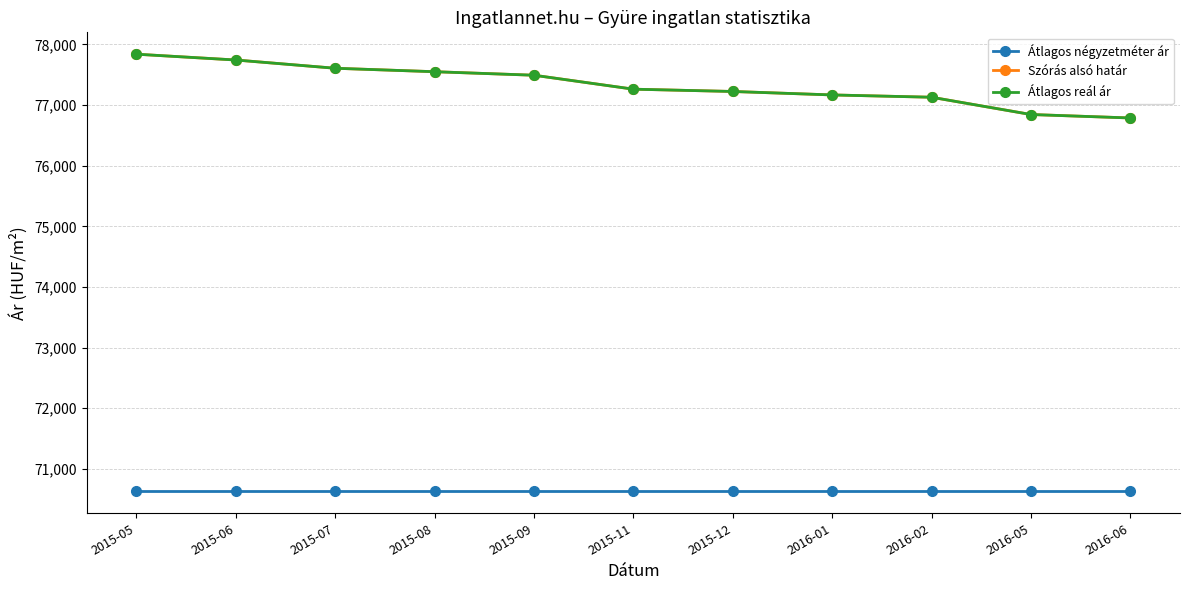

Reading left to right, transcribe all the data shown in this chart.

Átlagos négyzetméter ár: 2015-05=70628	2015-06=70628	2015-07=70628	2015-08=70628	2015-09=70628	2015-11=70628	2015-12=70628	2016-01=70628	2016-02=70628	2016-05=70628	2016-06=70628
Szórás alsó határ: 2015-05=77840	2015-06=77744	2015-07=77608	2015-08=77551	2015-09=77493	2015-11=77263	2015-12=77225	2016-01=77168	2016-02=77130	2016-05=76845	2016-06=76788
Átlagos reál ár: 2015-05=77840	2015-06=77744	2015-07=77608	2015-08=77551	2015-09=77493	2015-11=77263	2015-12=77225	2016-01=77168	2016-02=77130	2016-05=76845	2016-06=76788